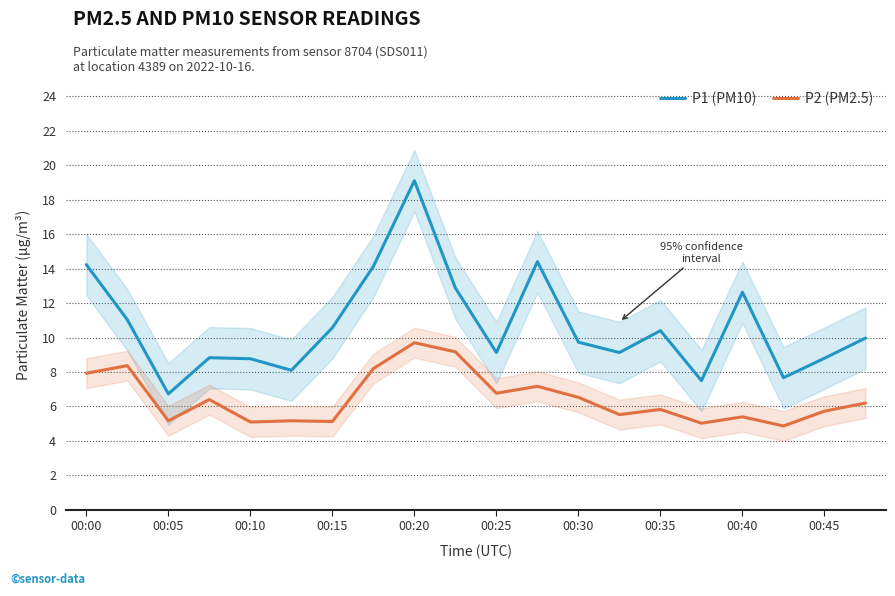

True or false: P1 (PM10) has a value of 17.2 at 00:05.

False